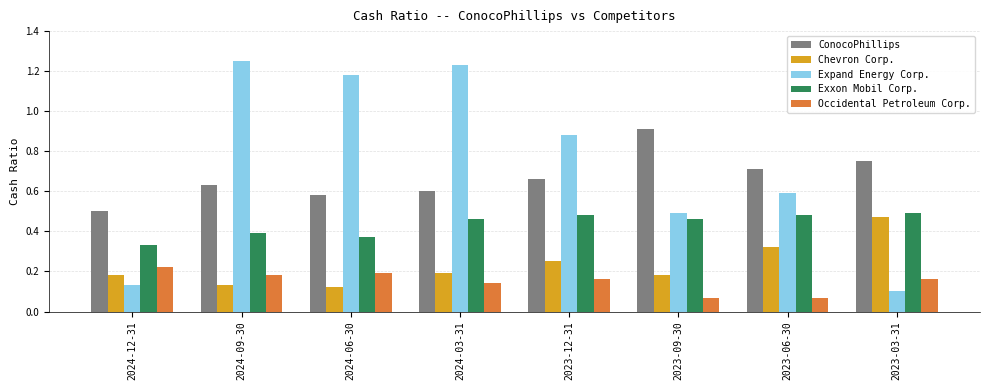

The value of Occidental Petroleum Corp. at 2023-09-30 is 0.1. True or false?

True